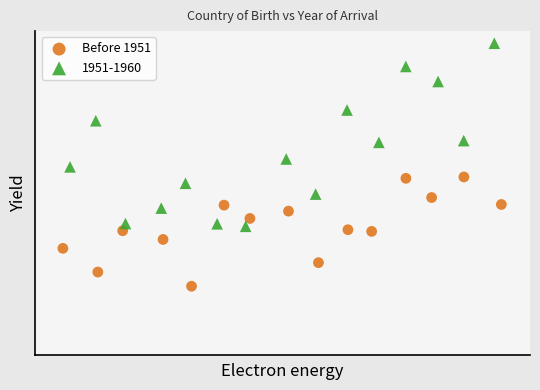

What are all the series names shown in the legend?

Before 1951, 1951-1960